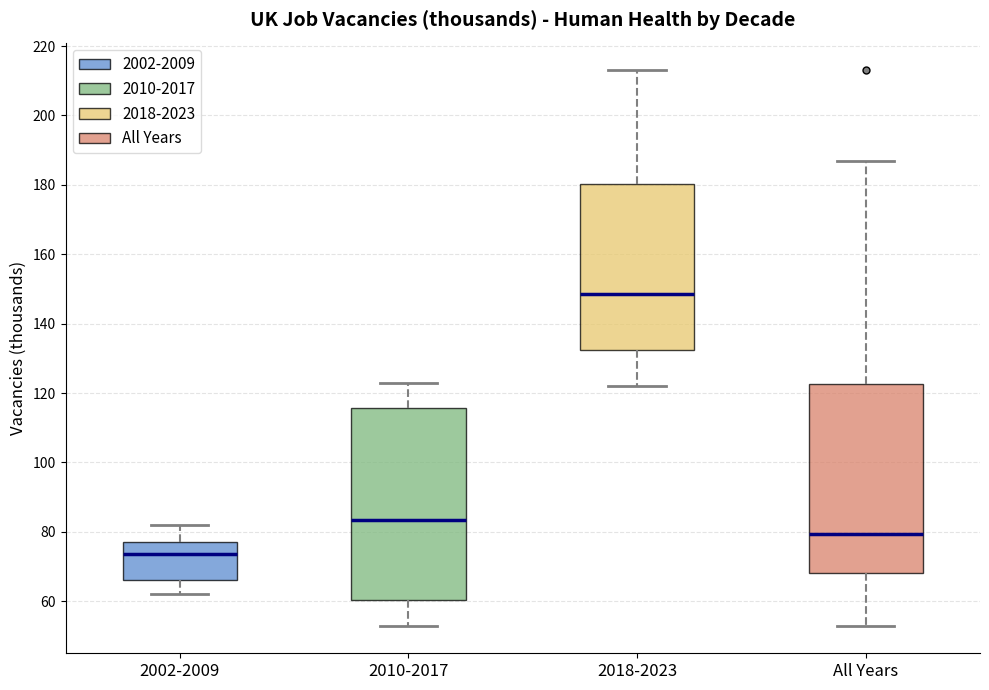

Where is the lower edge of the box for All Years on the y-axis? The values are not printed on the chart, so give them approximately, as read against the axis.

68